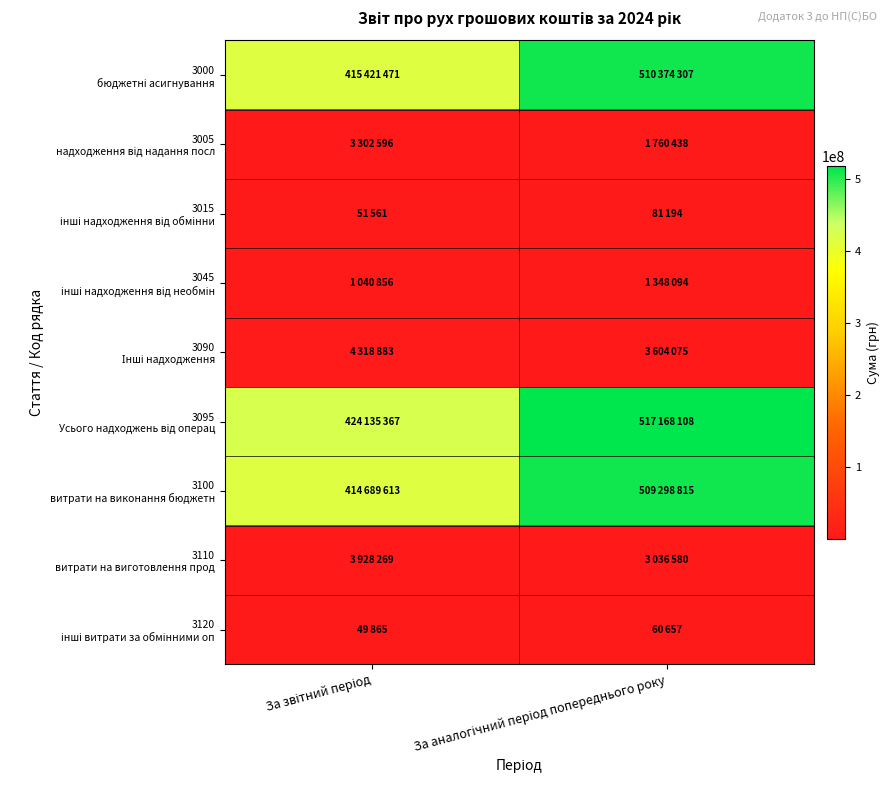

Between За звітний період and За аналогічний період попереднього року, which is larger?

За аналогічний період попереднього року